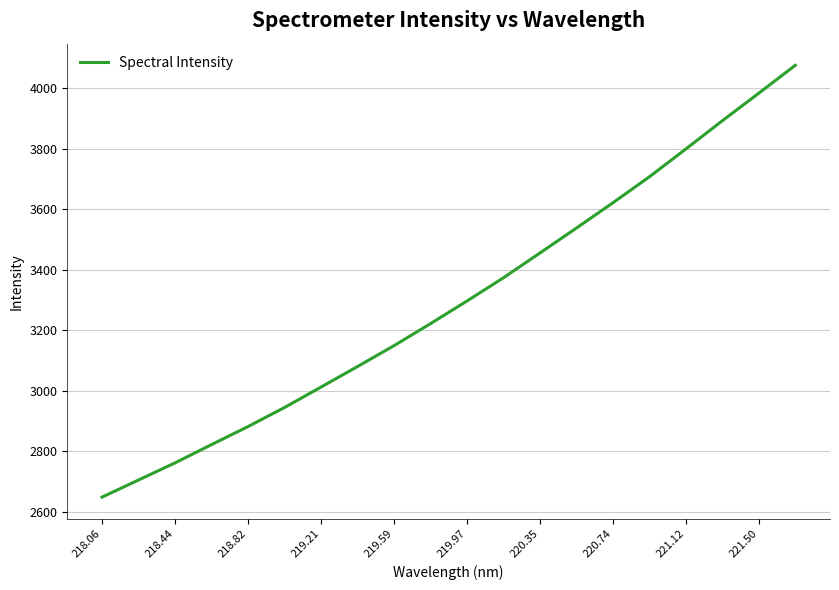

What is the smallest value displayed?

2648.3